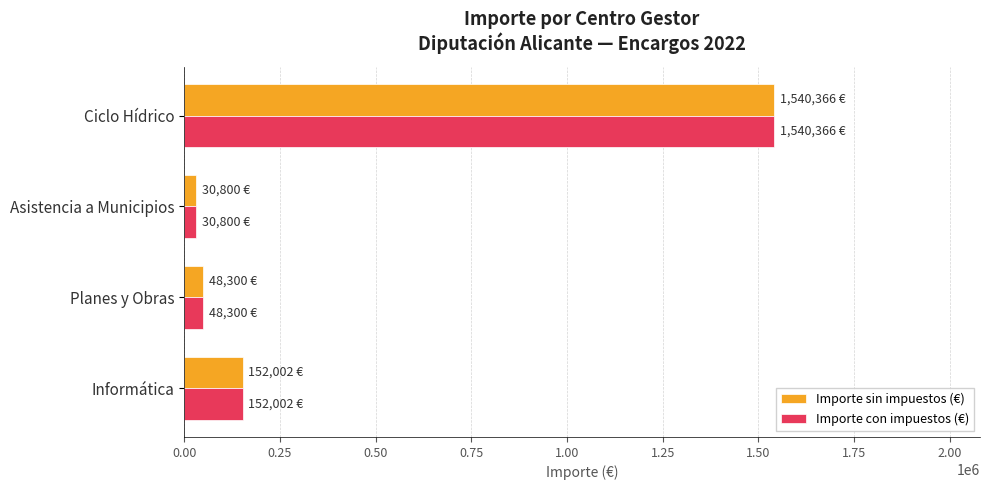

At how many categories does at least one series exceed 988938?

1